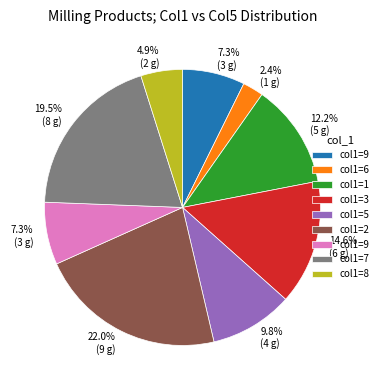

Does any single category account for the majority?

No